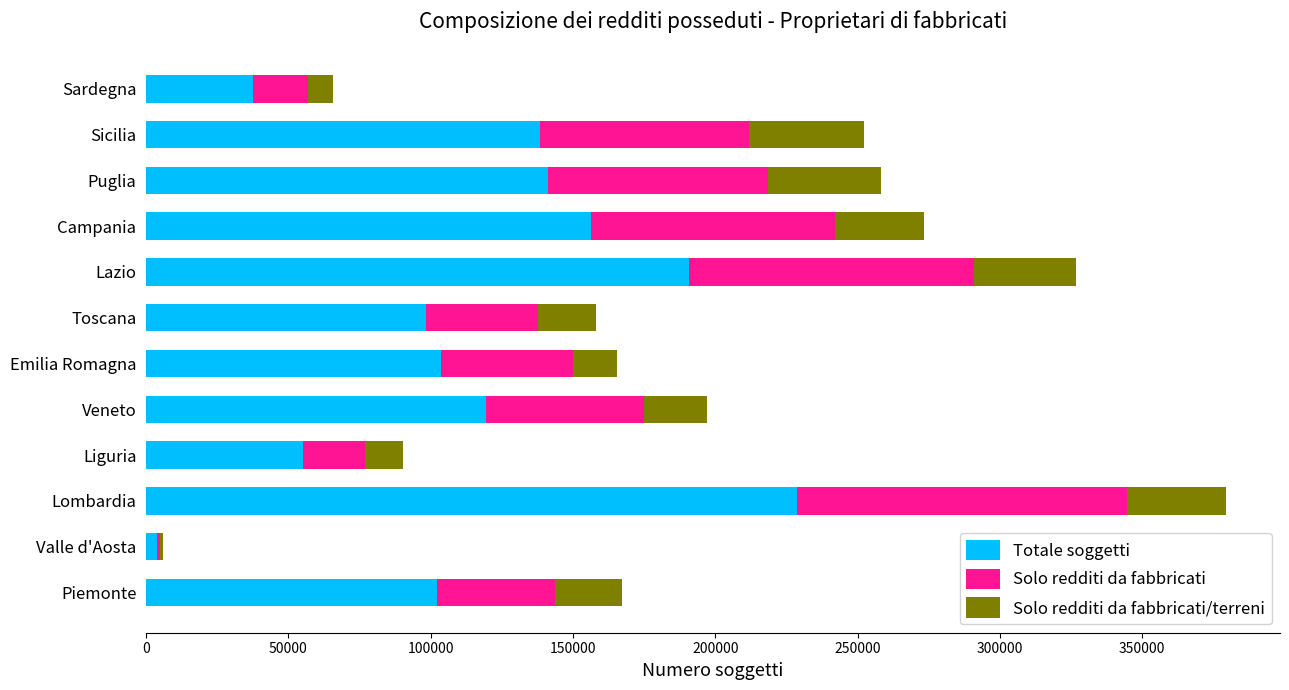

What is the sum of the Totale soggetti values at Emilia Romagna and Piemonte?

205598